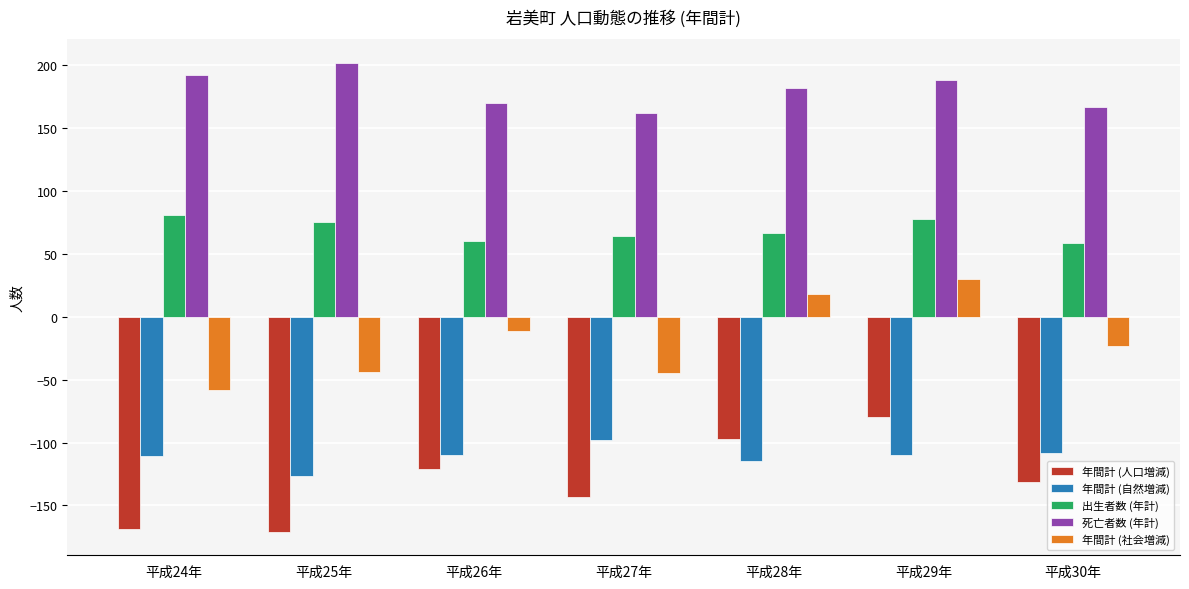

True or false: 死亡者数 (年計) has a value of 85 at 平成26年.

False